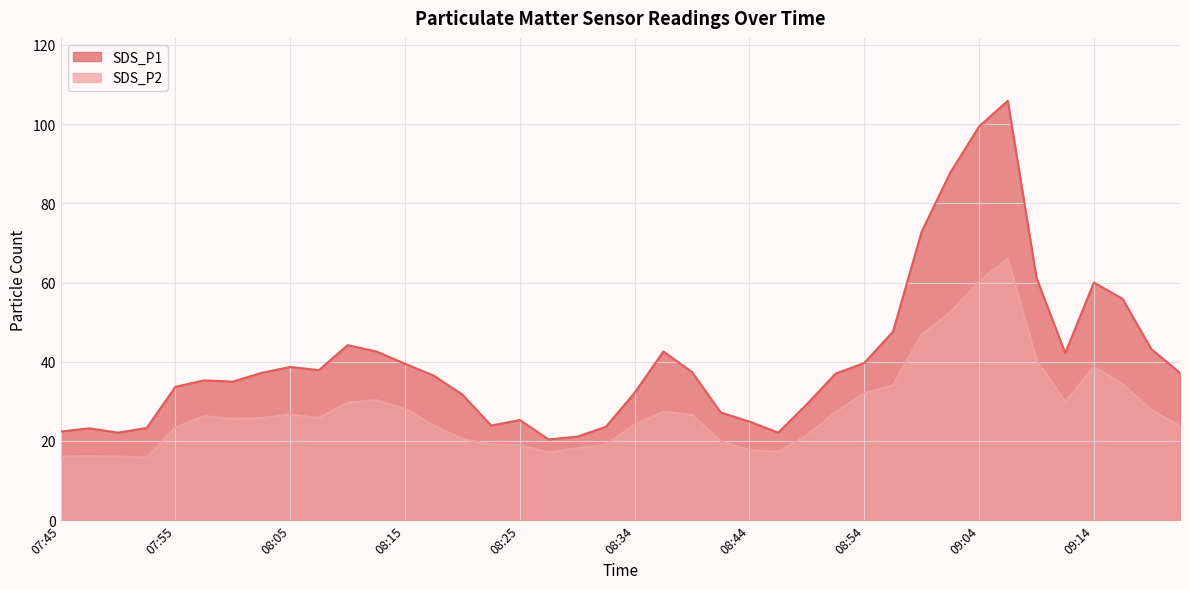

Is the value of SDS_P2 at 07:52 greater than the value of SDS_P1 at 08:34?

No